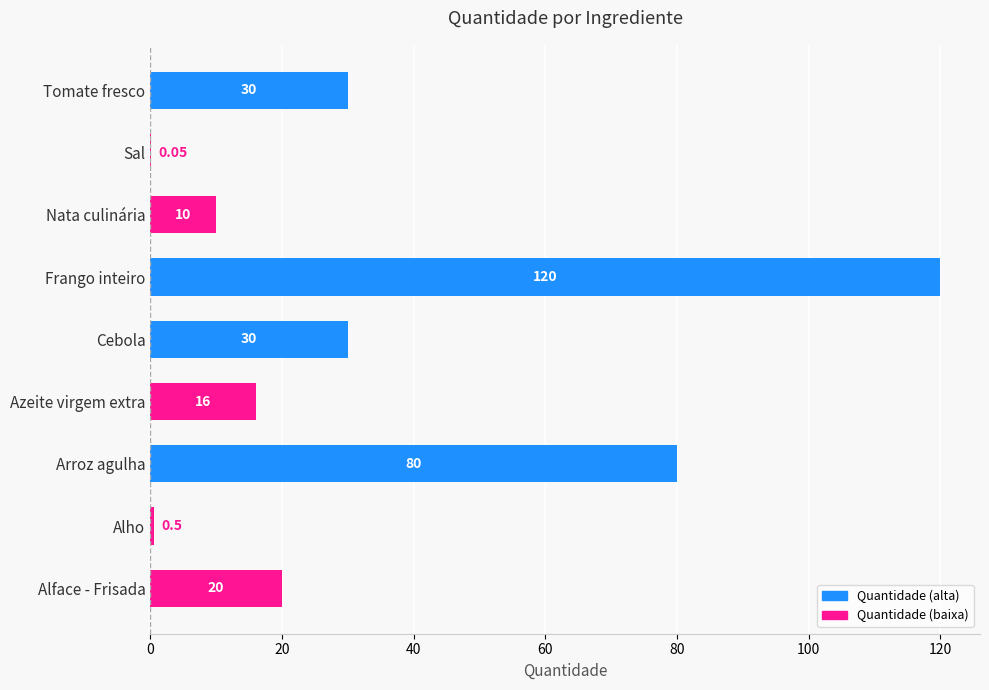

Which category has the highest value across all series?

Frango inteiro